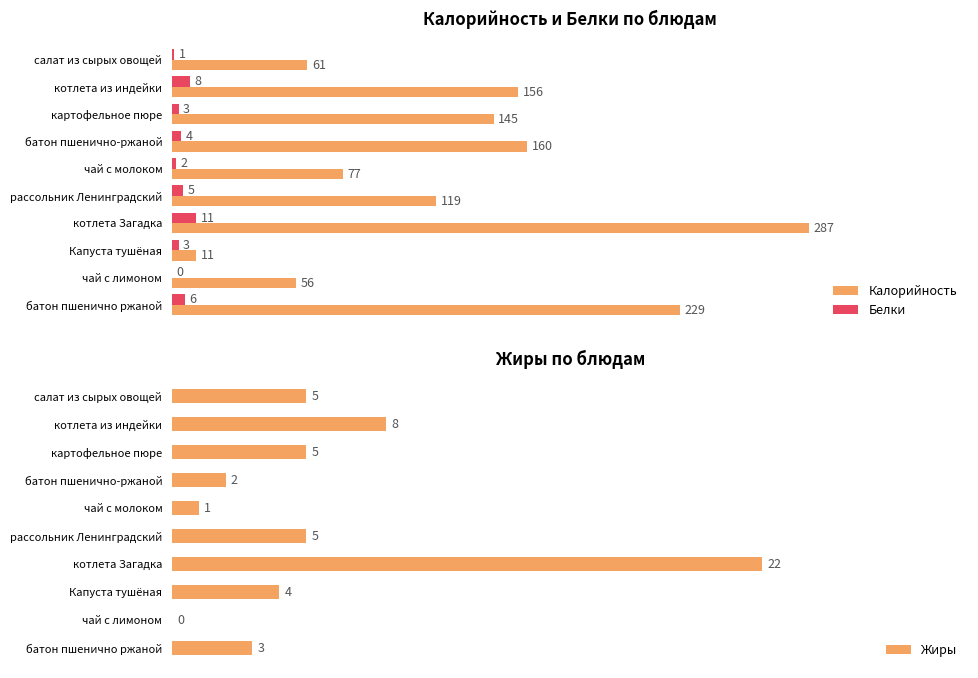

What is the maximum value for Калорийность?

287